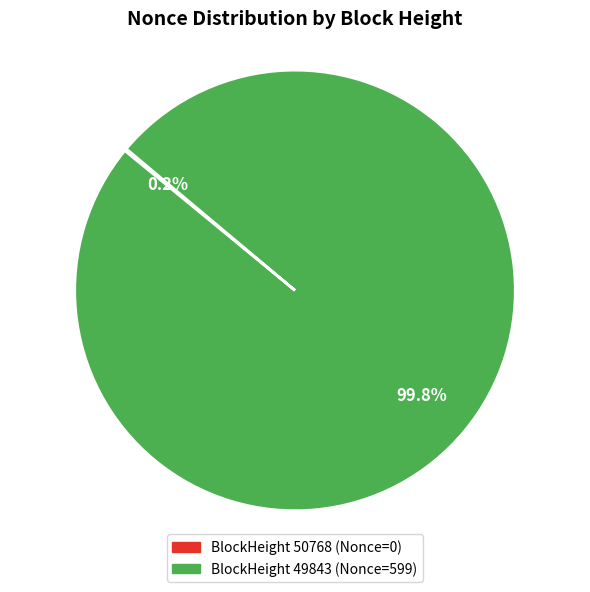

Is there any slice that represents more than half of the pie?

Yes